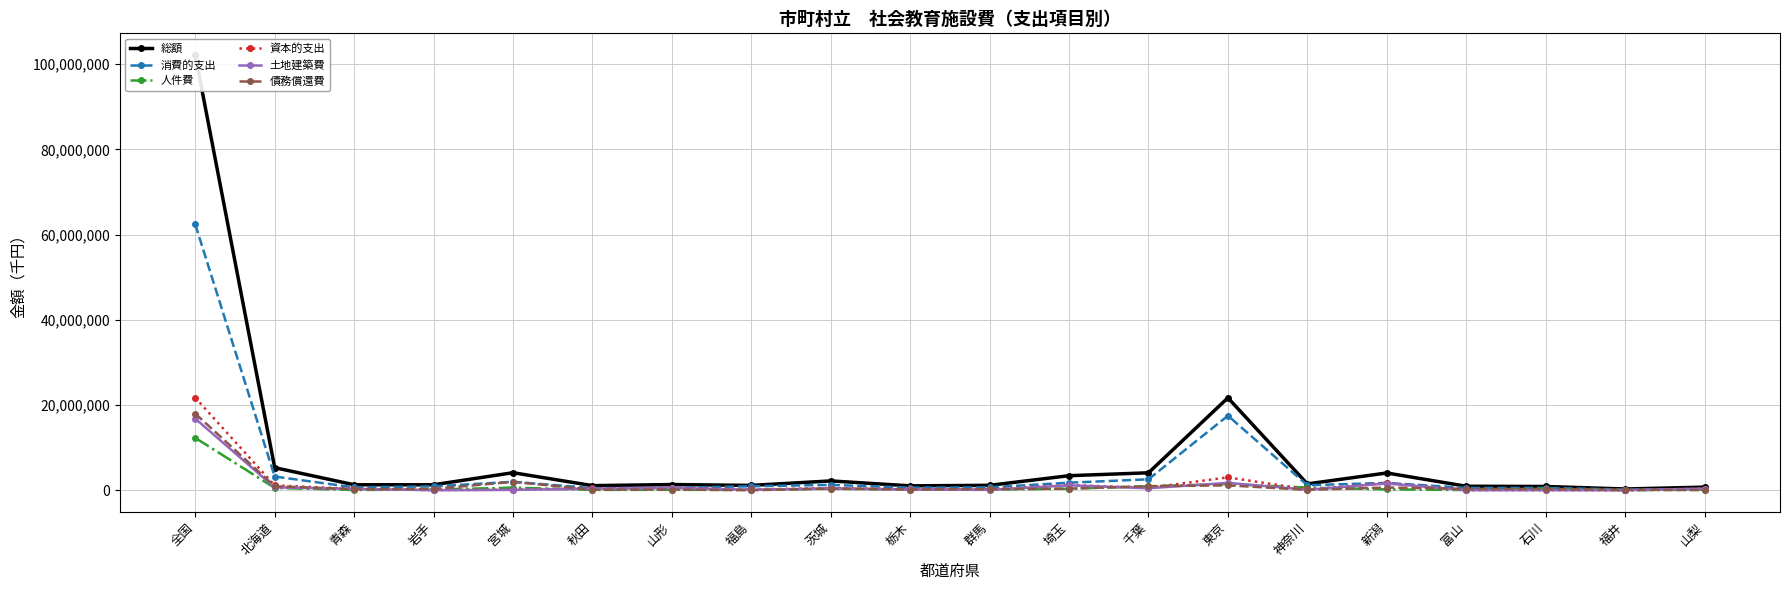

Is it true that 消費的支出 equals 1994256 at 宮城?

True